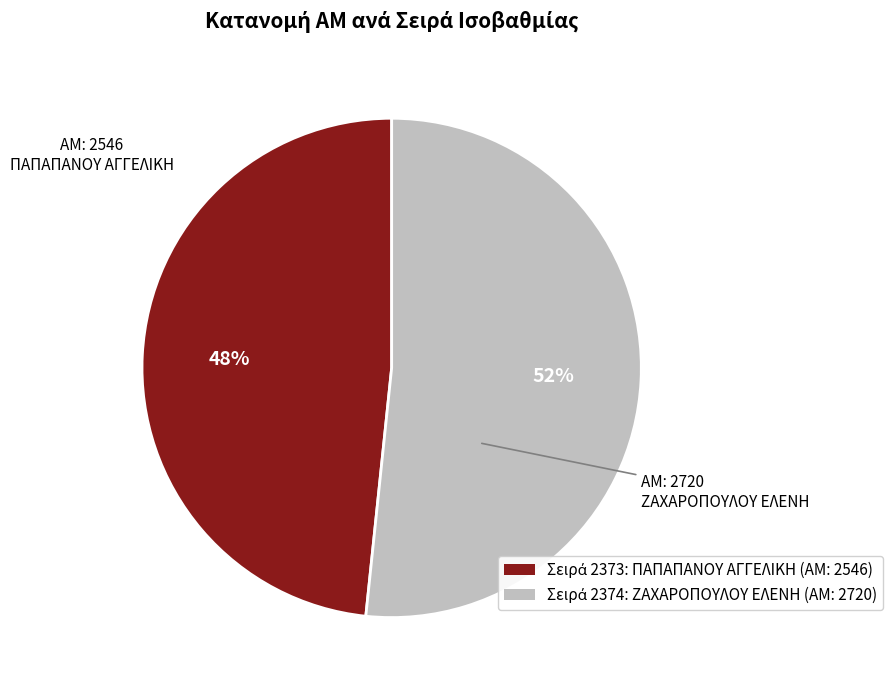

Between ΠΑΠΑΠΑΝΟΥ ΑΓΓΕΛΙΚΗ and ΖΑΧΑΡΟΠΟΥΛΟΥ ΕΛΕΝΗ, which is larger?

ΖΑΧΑΡΟΠΟΥΛΟΥ ΕΛΕΝΗ